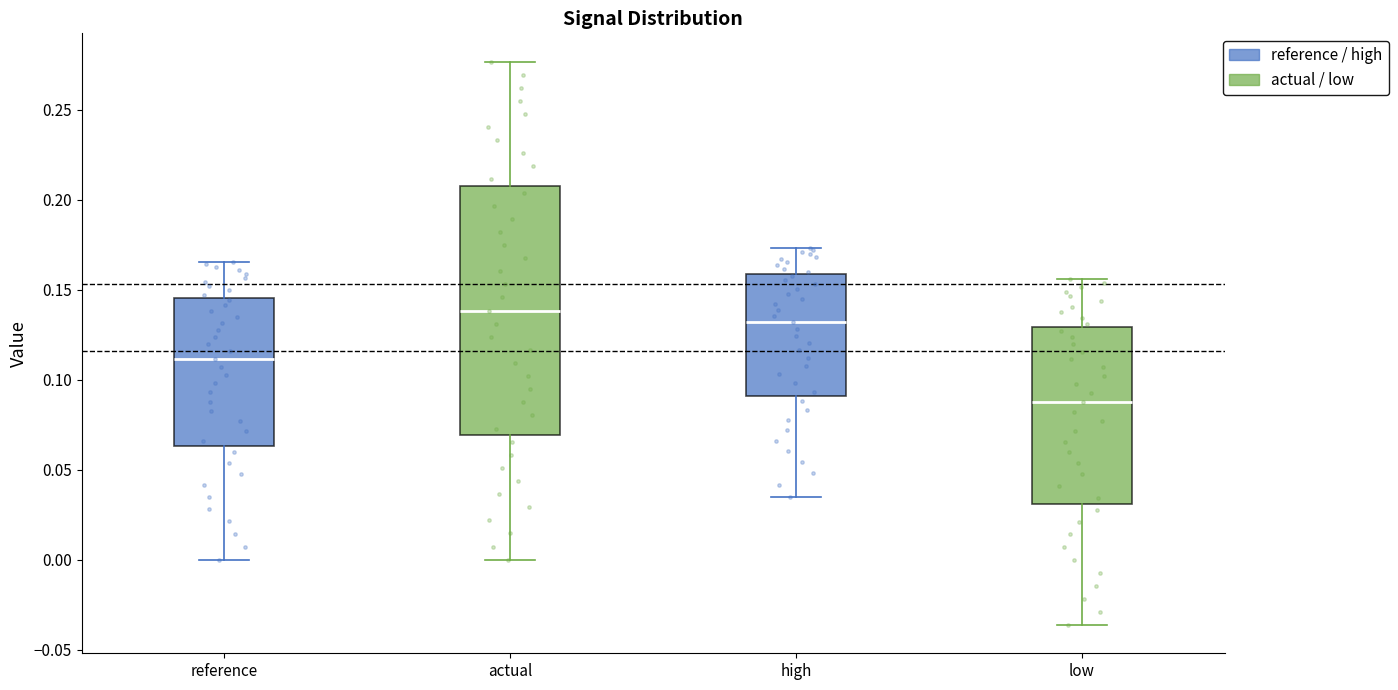

Reading left to right, read every box against the y-axis: the position of its median line, the range the box covers, and the ends of its whiskers. The values are not printed on the chart, so give them approximately, as read against the axis.

reference: median 0.110, box 0.065 to 0.145, whiskers 0.000 to 0.165
actual: median 0.140, box 0.070 to 0.210, whiskers 0.000 to 0.275
high: median 0.130, box 0.090 to 0.160, whiskers 0.035 to 0.175
low: median 0.085, box 0.030 to 0.130, whiskers -0.035 to 0.155